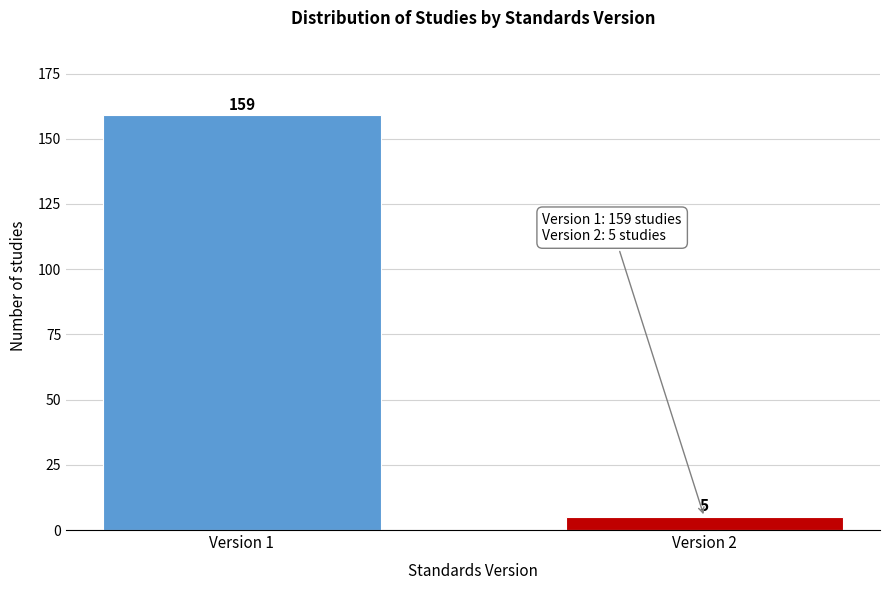

Reading left to right, extract all data points from this chart.

159	5